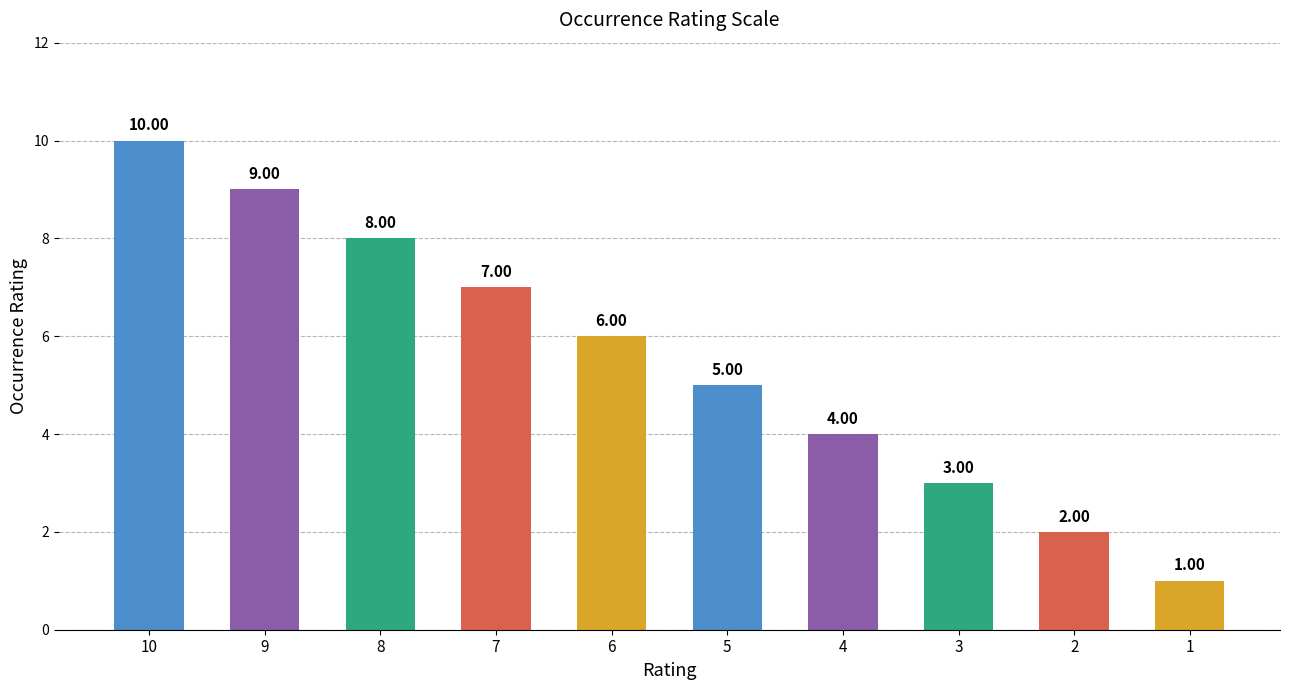

What is the smallest value displayed?

1